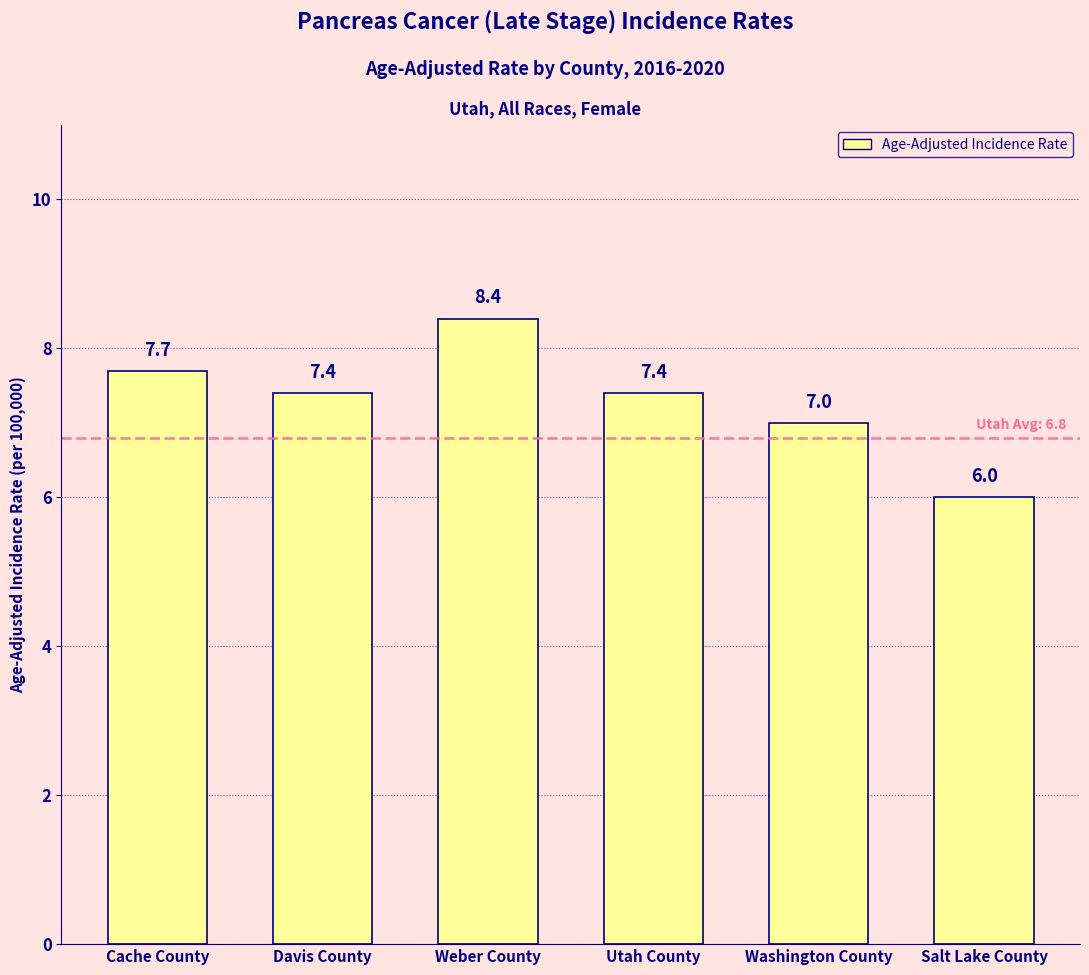

The value at Salt Lake County is 9.4. True or false?

False